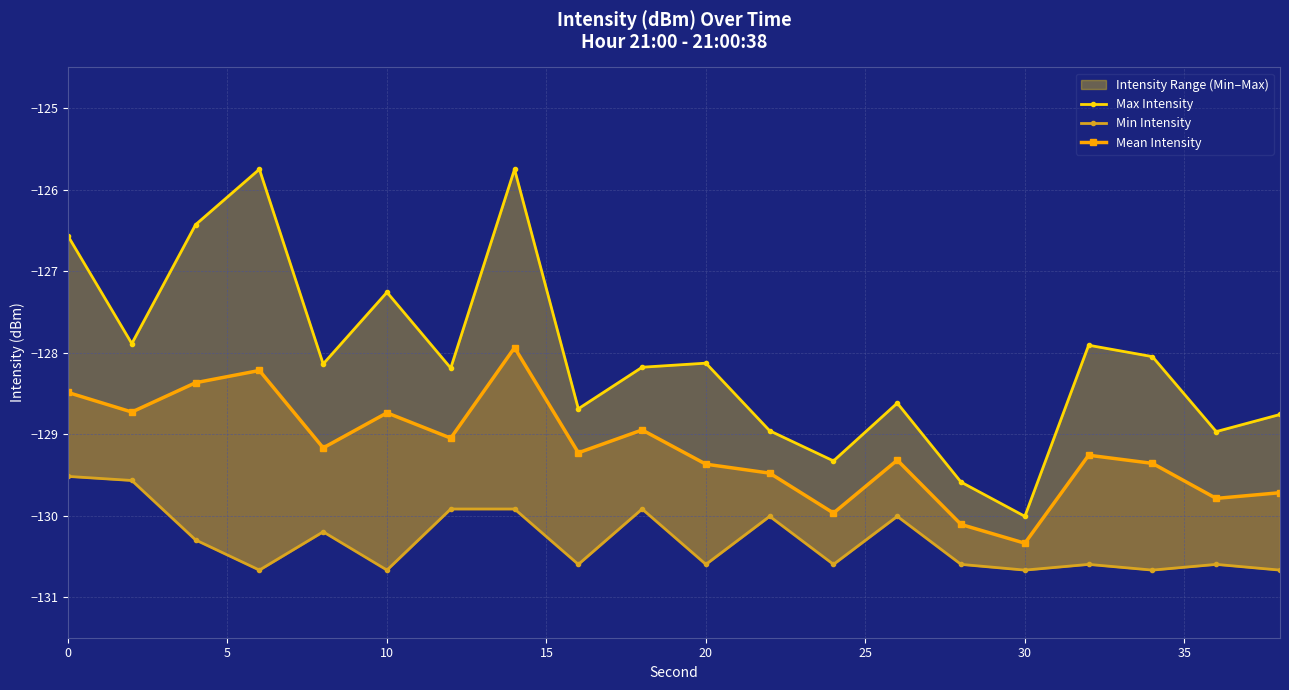

How many data points in Mean Intensity are less than -129?

13